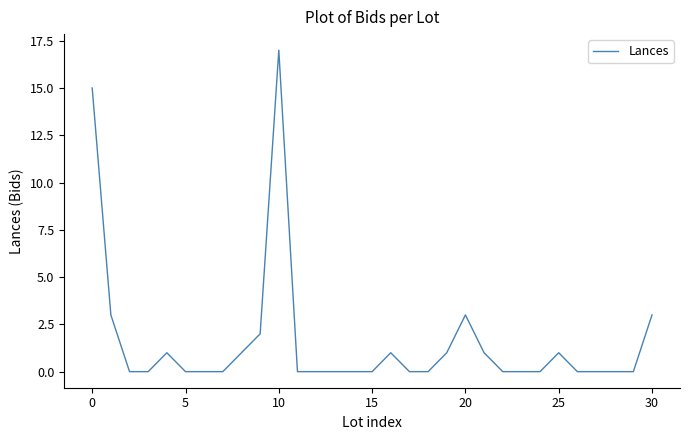

What is the difference between the maximum and minimum values?

17